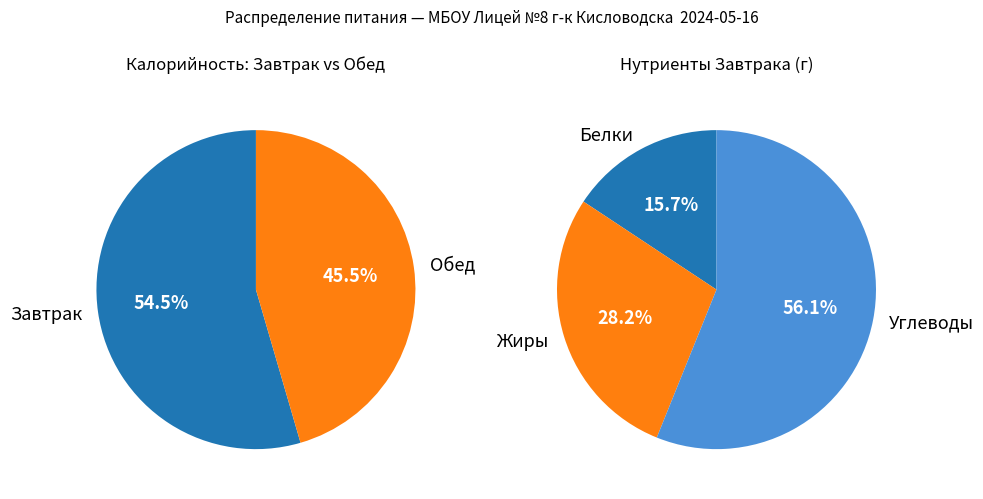

To the nearest percent, what percentage of the pie is Обед?

45%